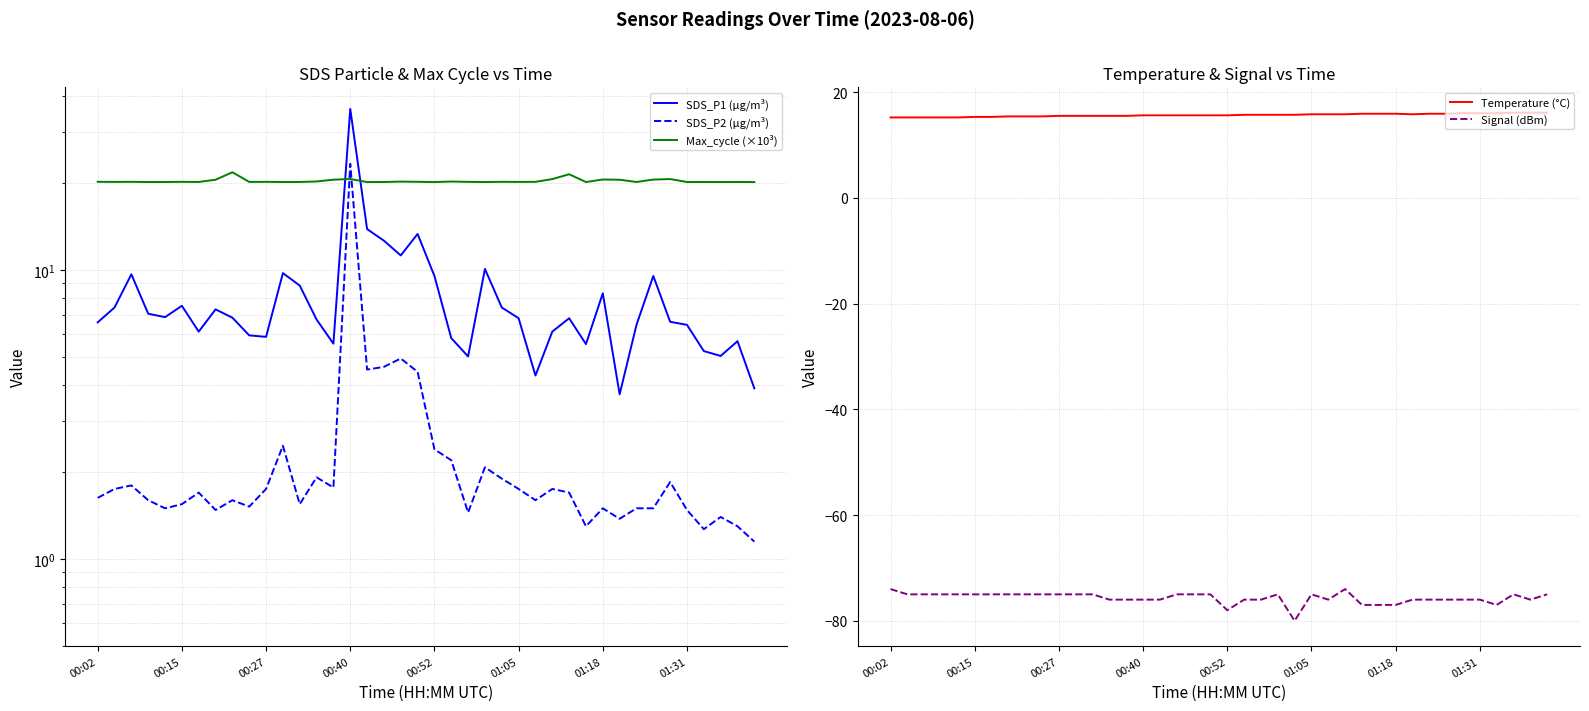

True or false: Signal (dBm) has a value of -120.1 at 26.

False